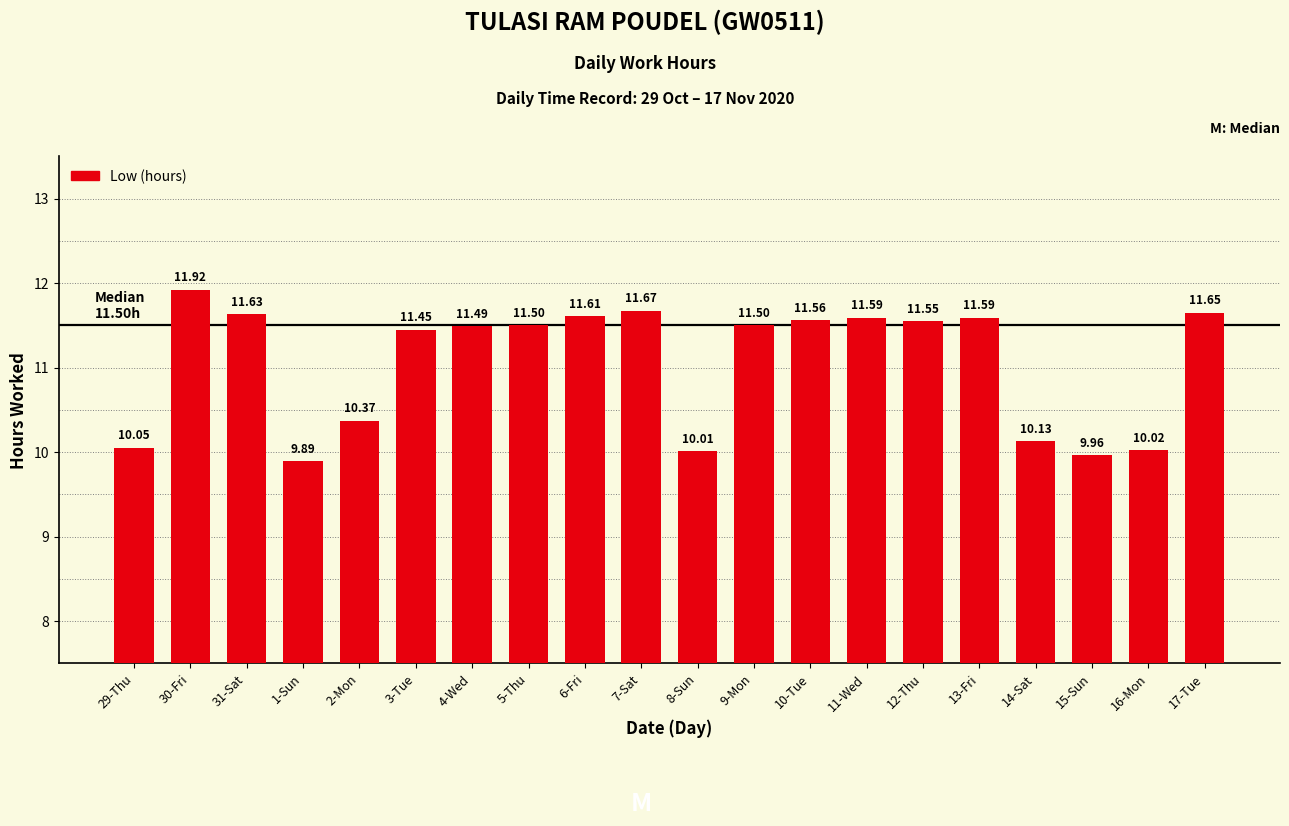

What is the label of the 4th bar from the right?

14-Sat